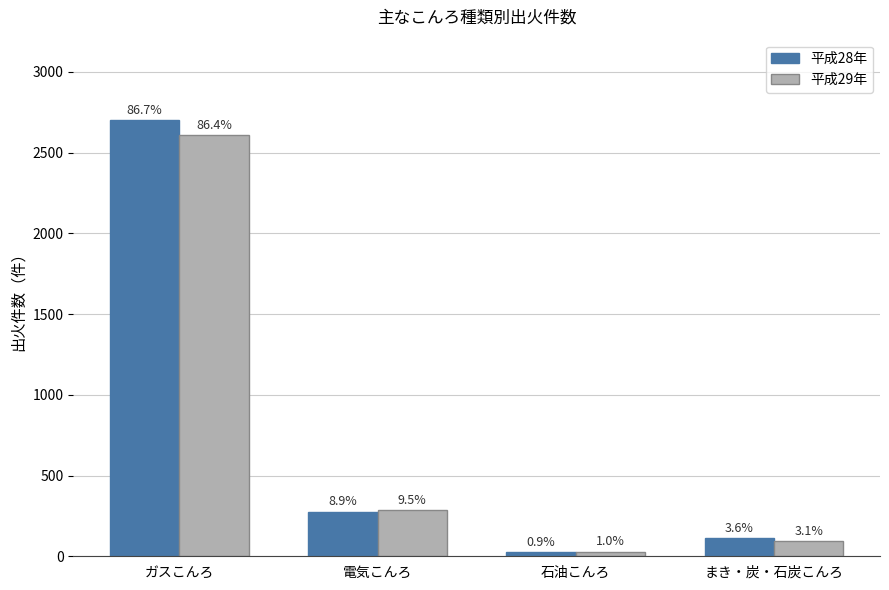

At which label does 平成28年 reach its minimum?

石油こんろ